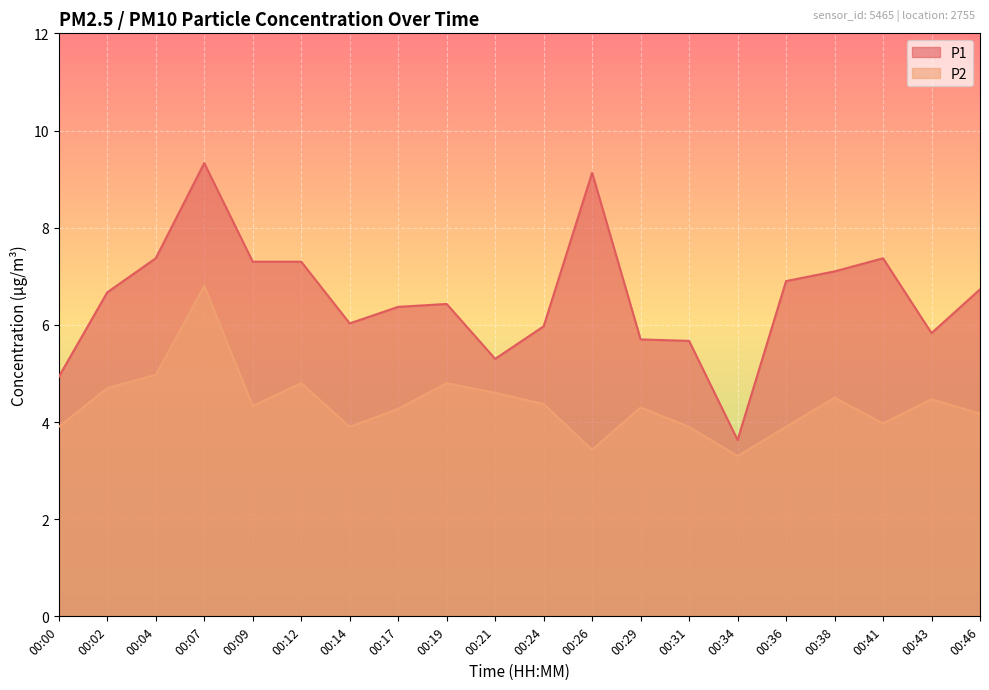

What is the sum of the P1 values at 00:17 and 00:34?

10.0